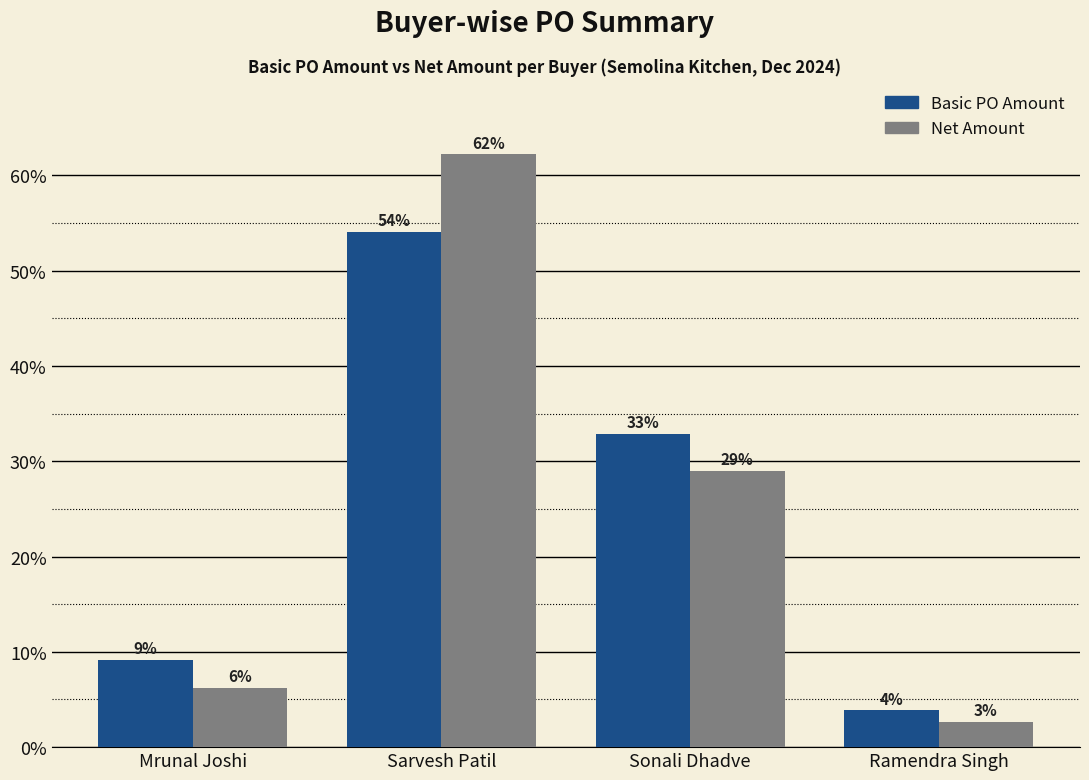

Is it true that Basic PO Amount equals 9.2 at Mrunal Joshi?

True